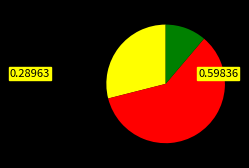

Does any single category account for the majority?

Yes